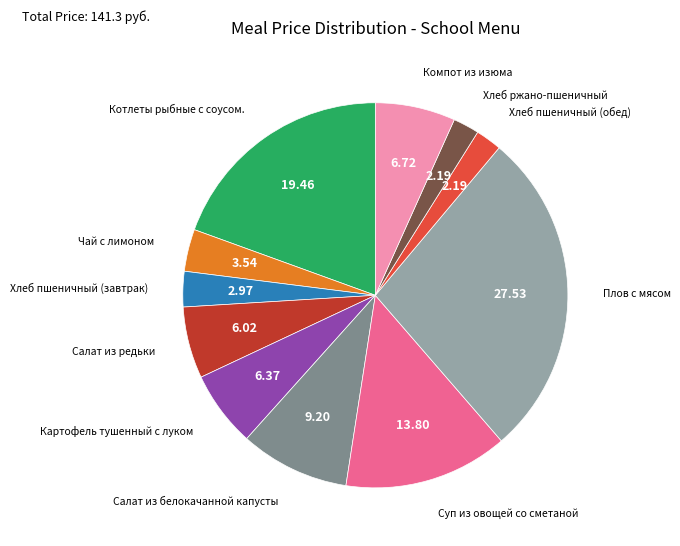

Count the number of slices in the pie.

11